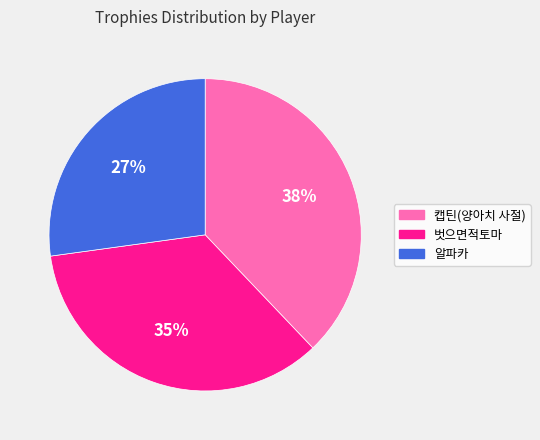

What is the largest slice in the pie chart?

캡틴(양아치 사절)